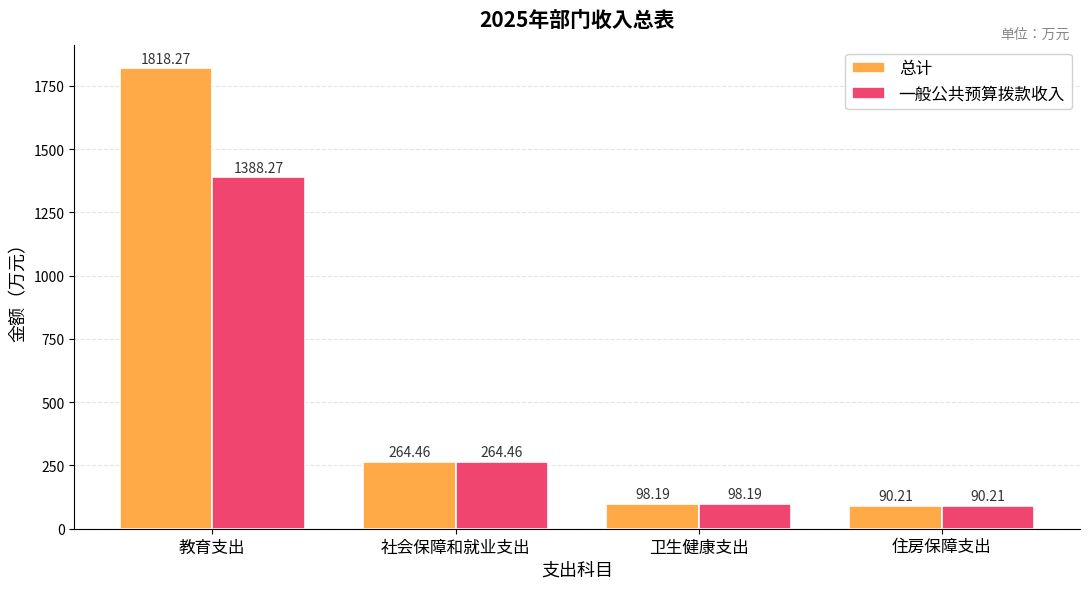

What is the minimum value for 总计?

90.2